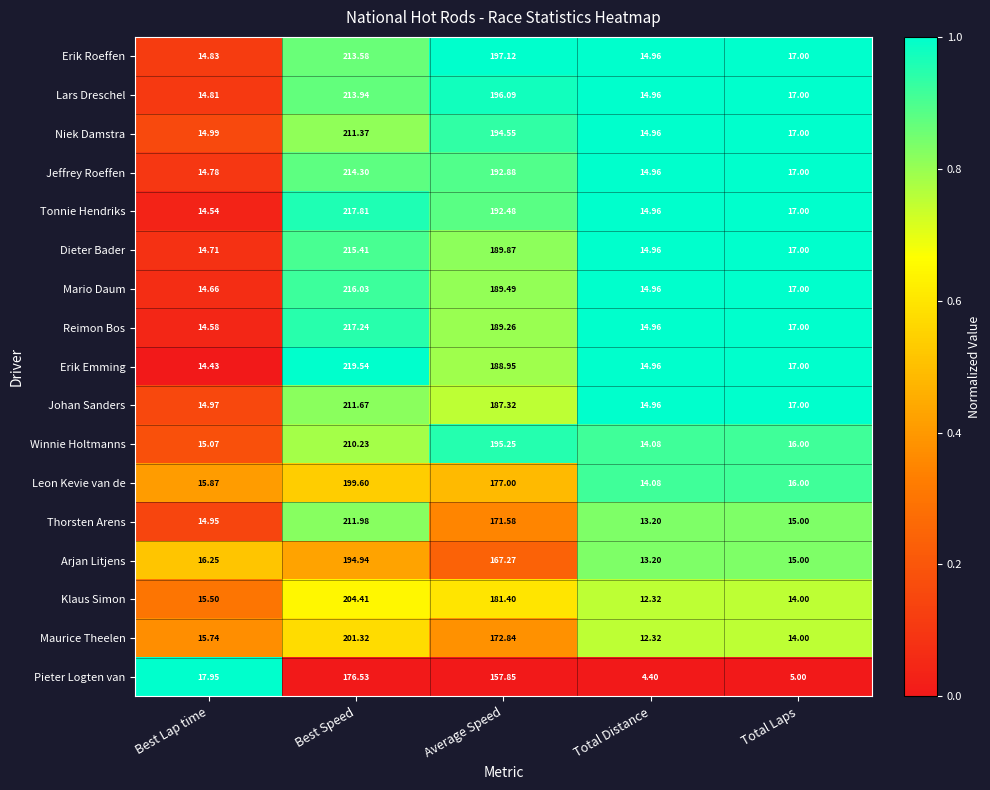

Which series has the widest spread of values?

Erik Emming